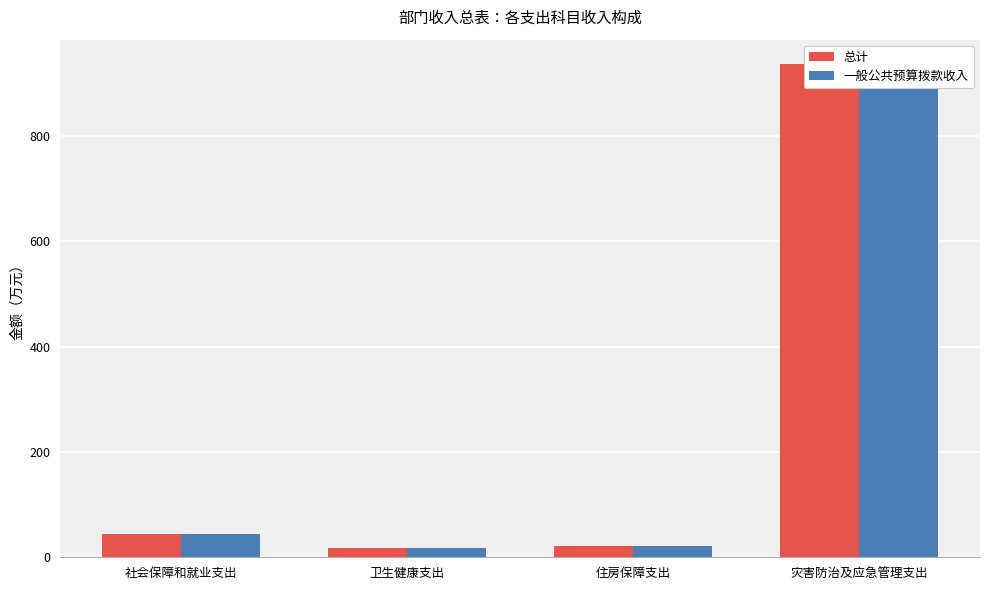

What is the maximum value shown in the chart?

936.0